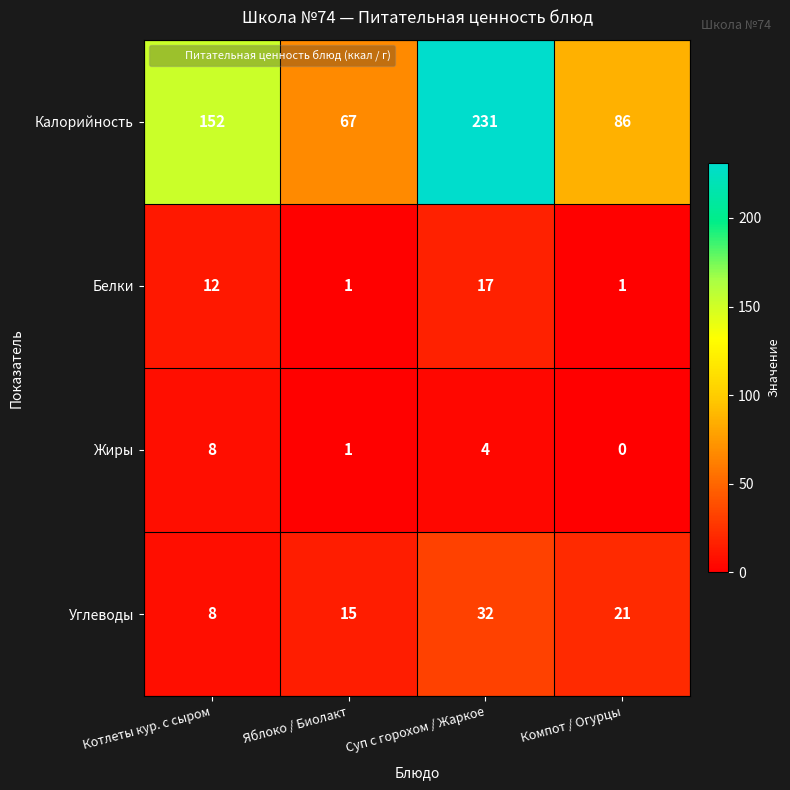

What is the average value of the Калорийность series?

134